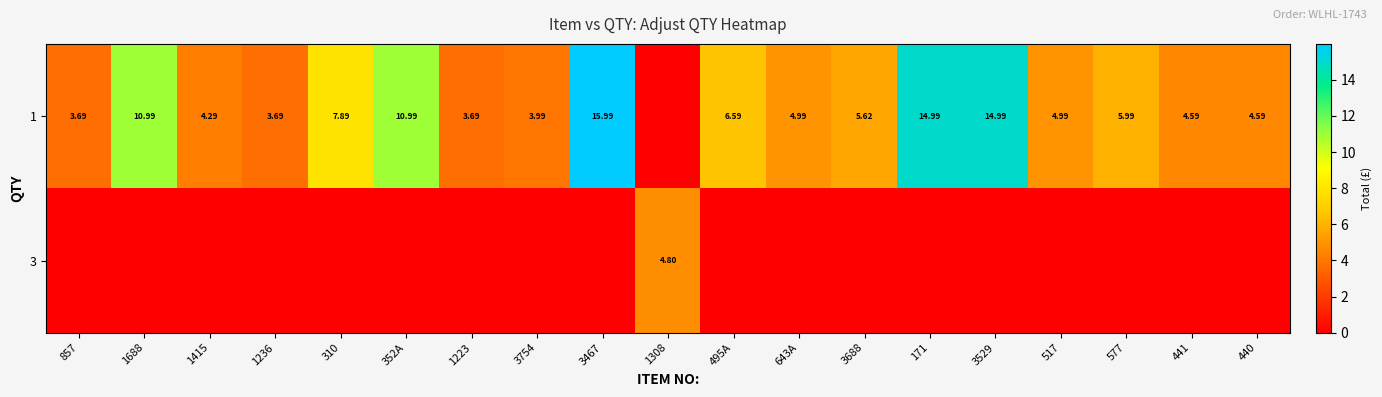

Which has a higher value, 310 or 171?

171